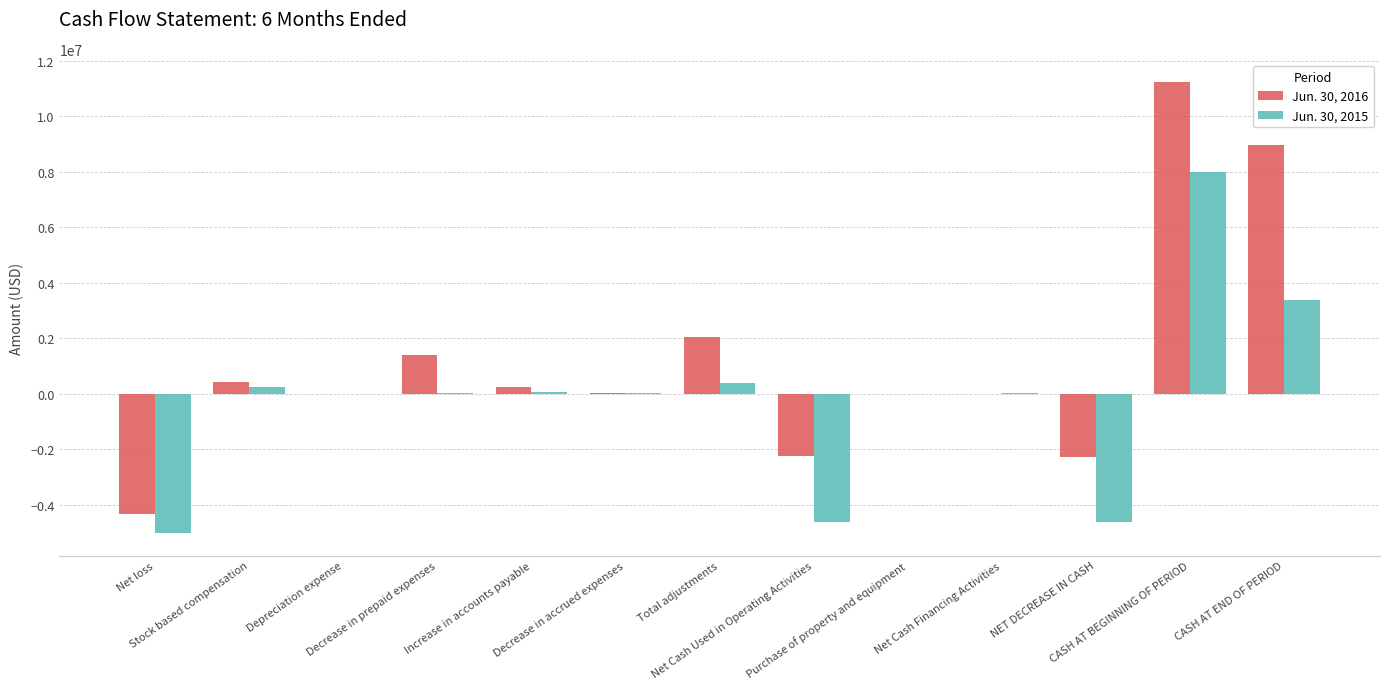

How many series are shown in this chart?

2